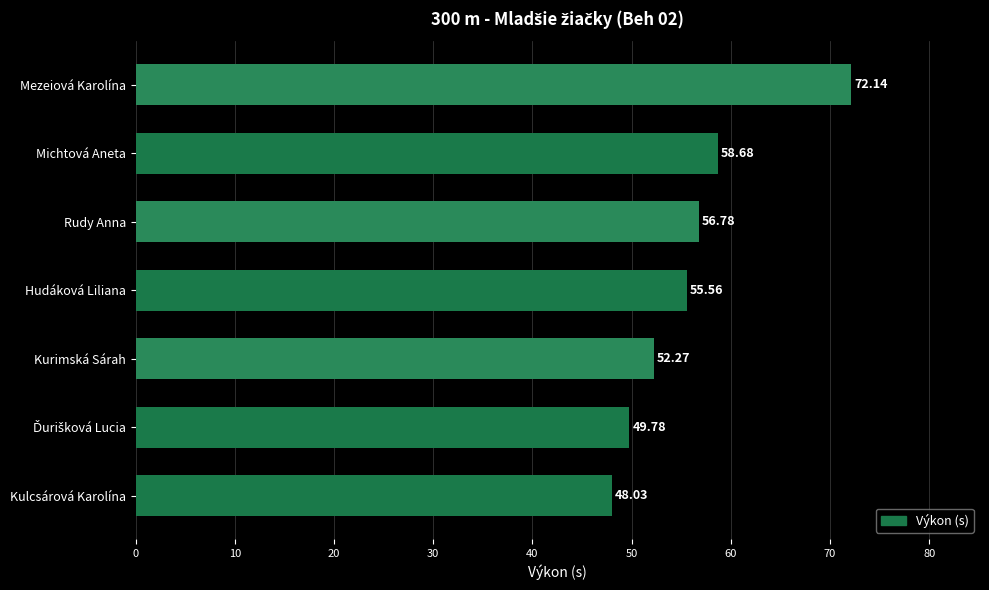

What is the change in value from Hudáková Liliana to Mezeiová Karolína?

+16.6